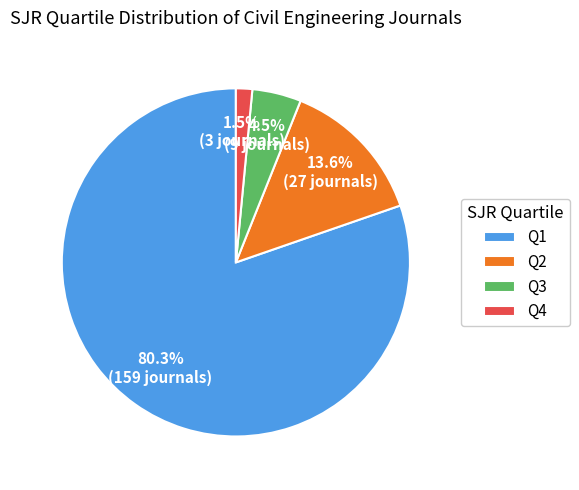

How many slices are in this pie chart?

4